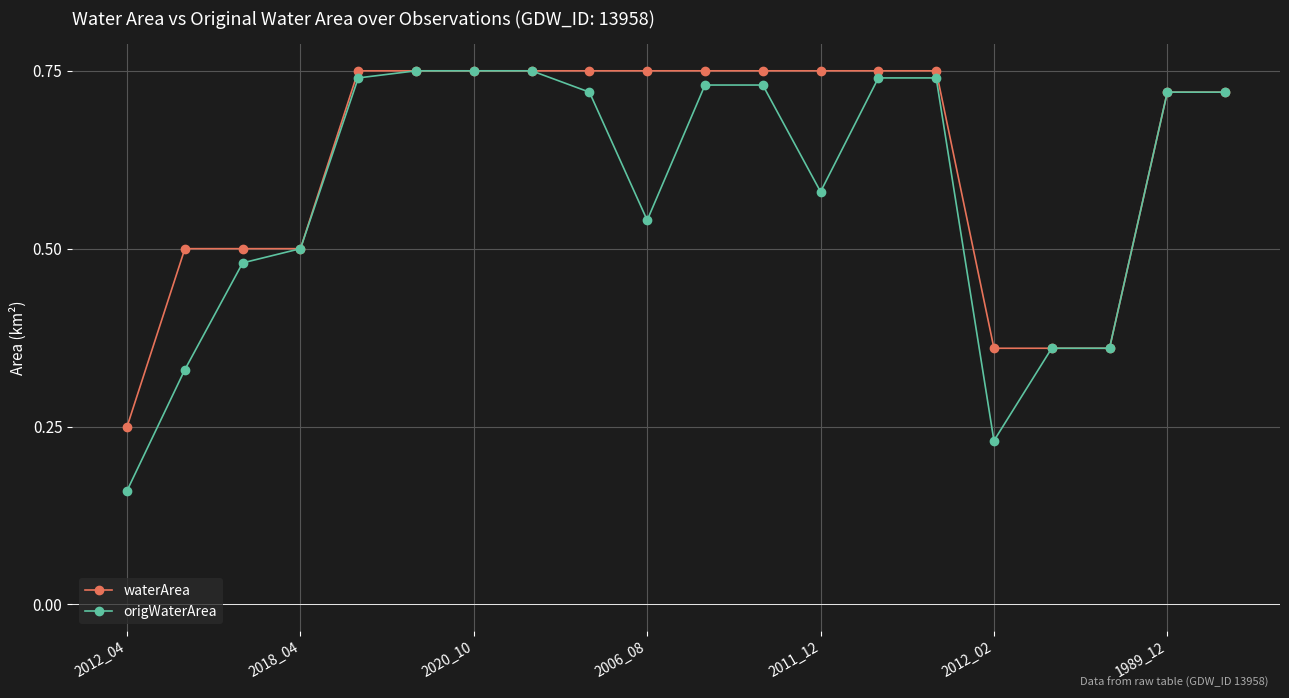

Count the waterArea values in the range 0 to 1.

20